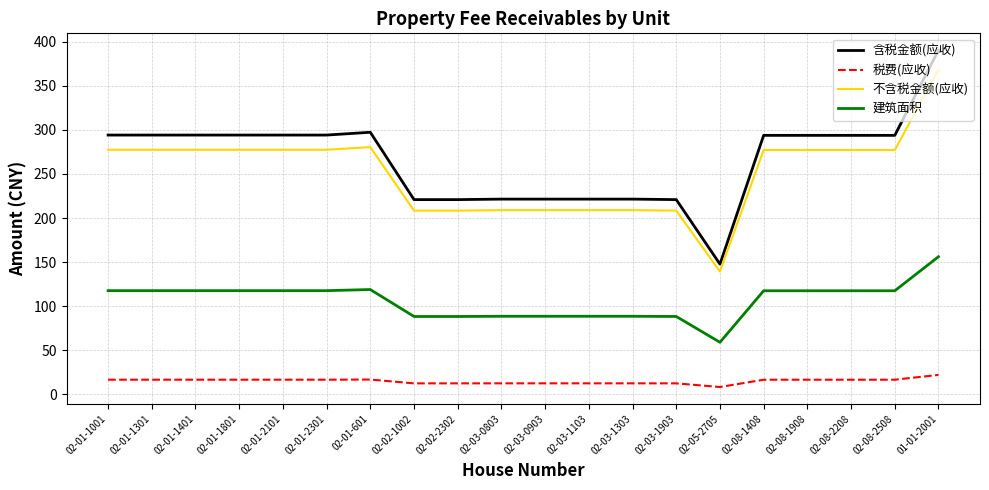

What is the difference between the maximum and minimum values in the 不含税金额(应收) series?

228.9